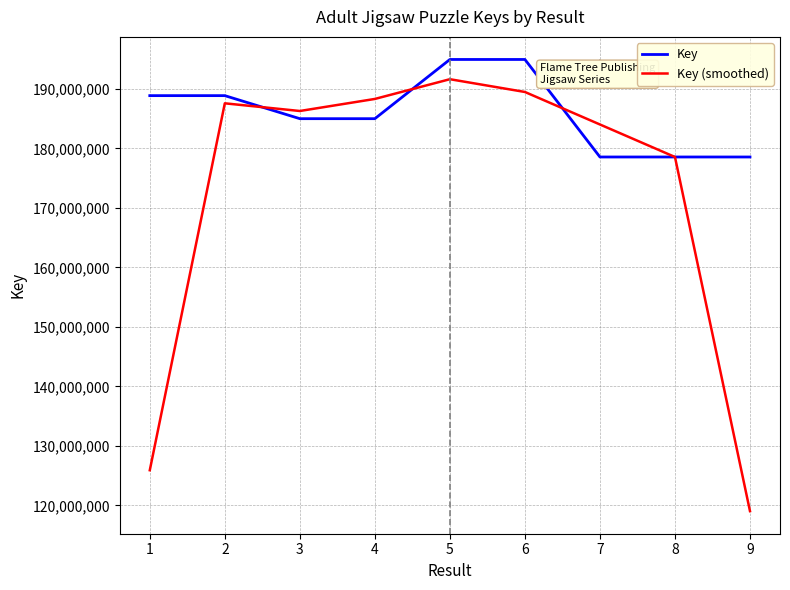

What value does the Key series have at 7?

178565399.0